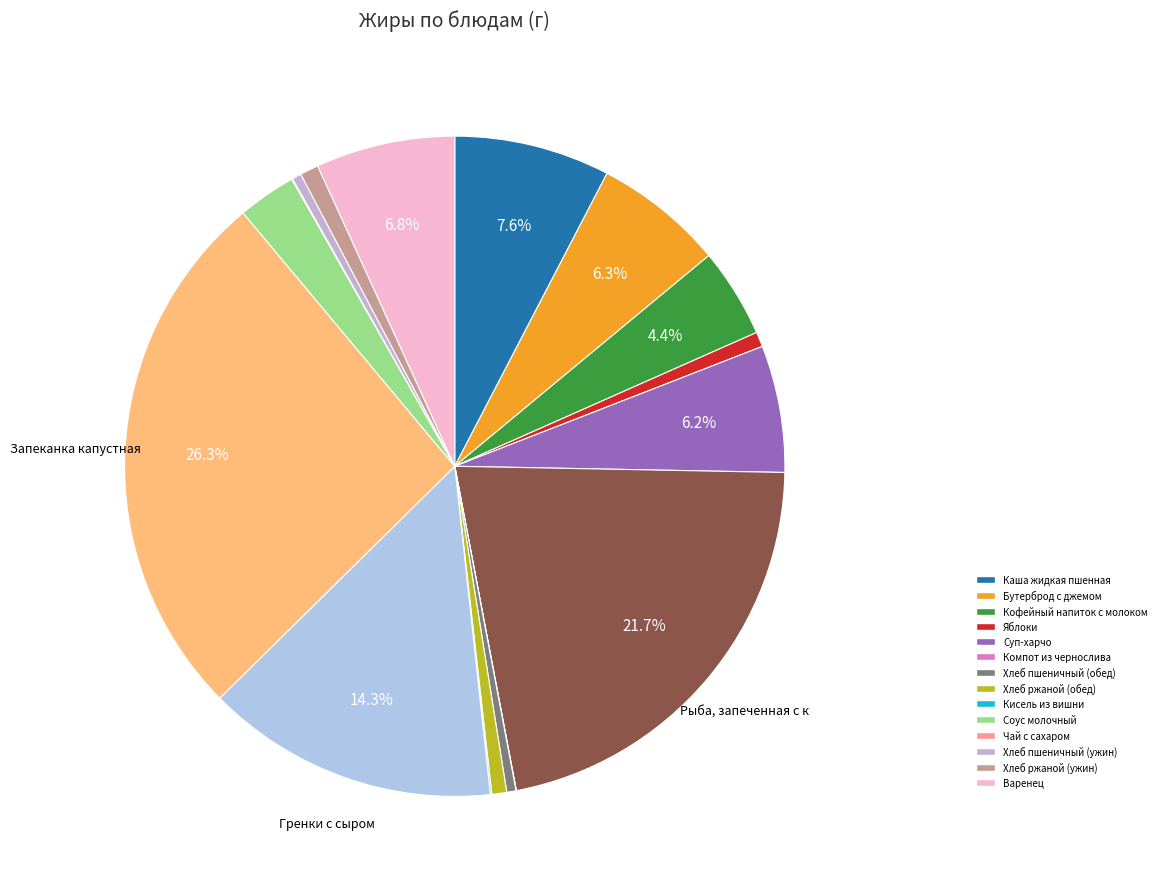

How many segments does this pie chart have?

17